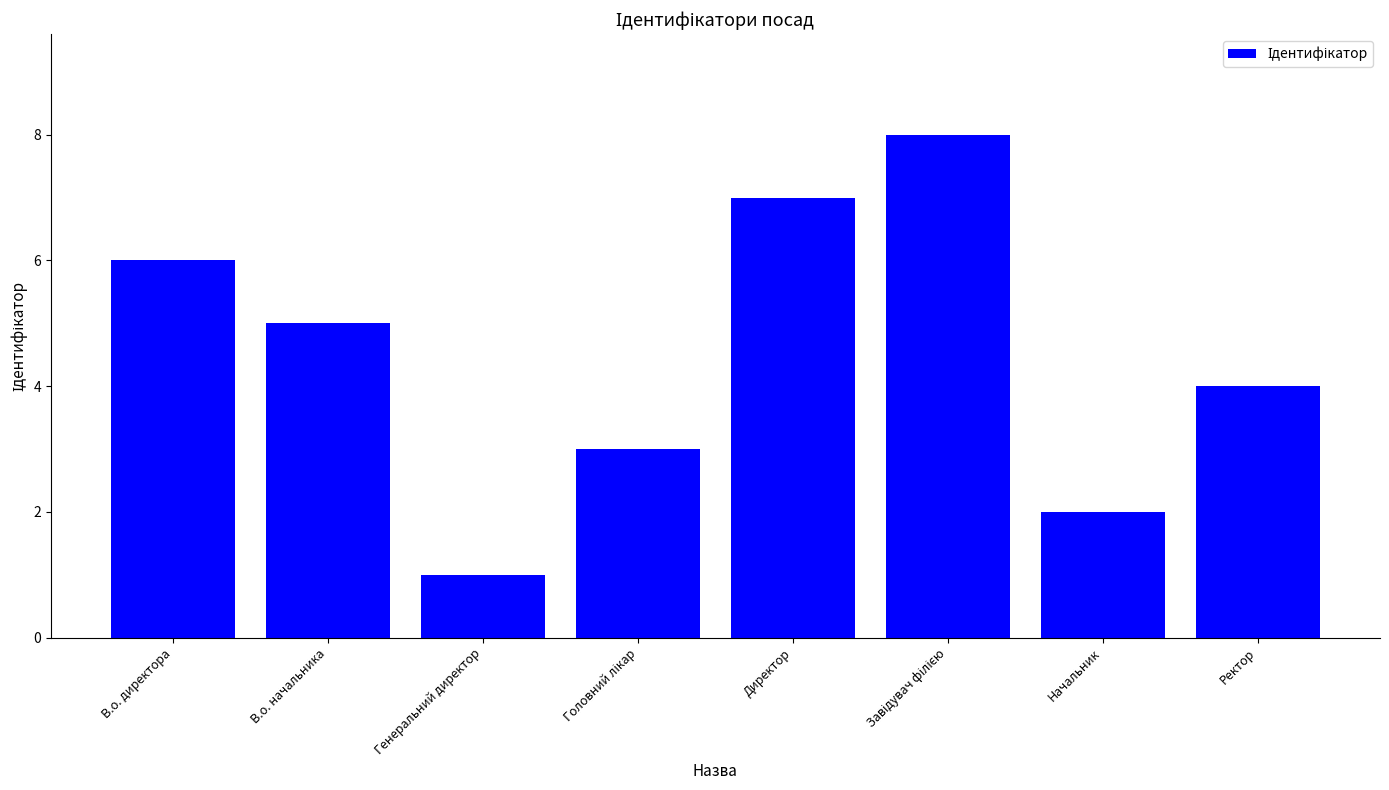

What is the difference between the maximum and minimum values?

7